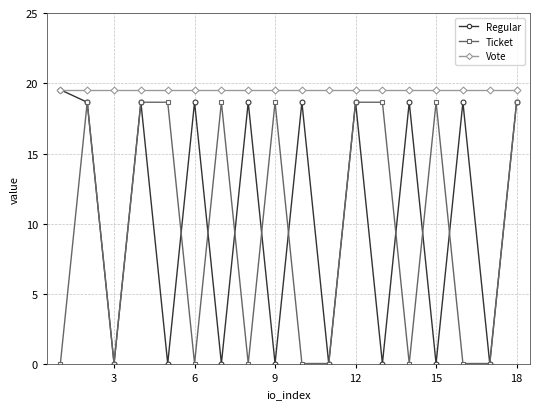

True or false: Vote and Ticket cross at least once.

False